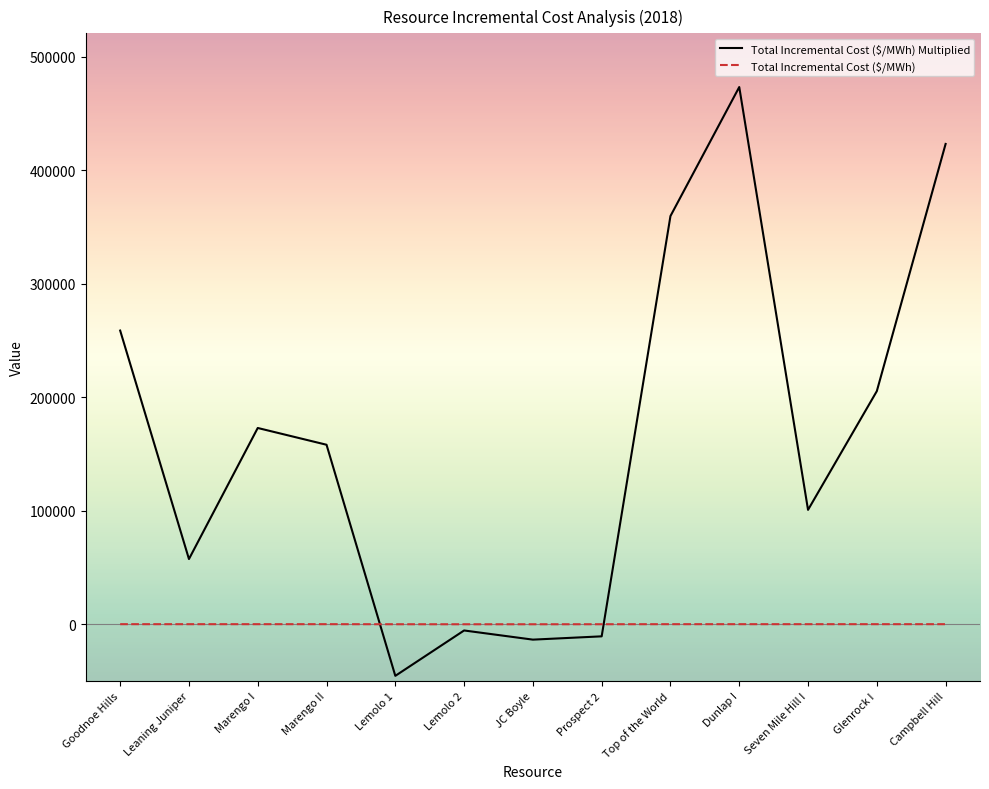

List the series in order of their overall mean, lowest first.

Total Incremental Cost ($/MWh), Total Incremental Cost ($/MWh) Multiplied